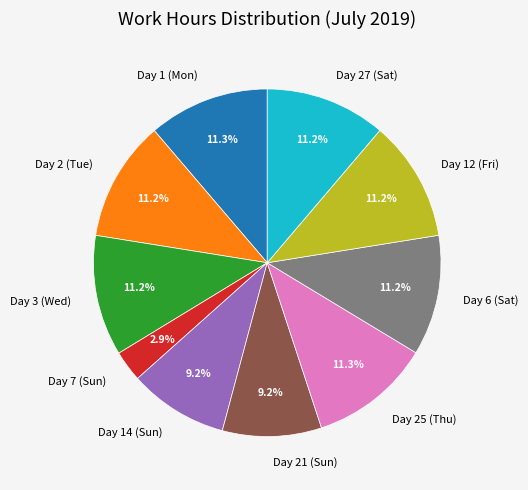

Is the sum of Day 27 (Sat) and Day 1 (Mon) greater than half?

No